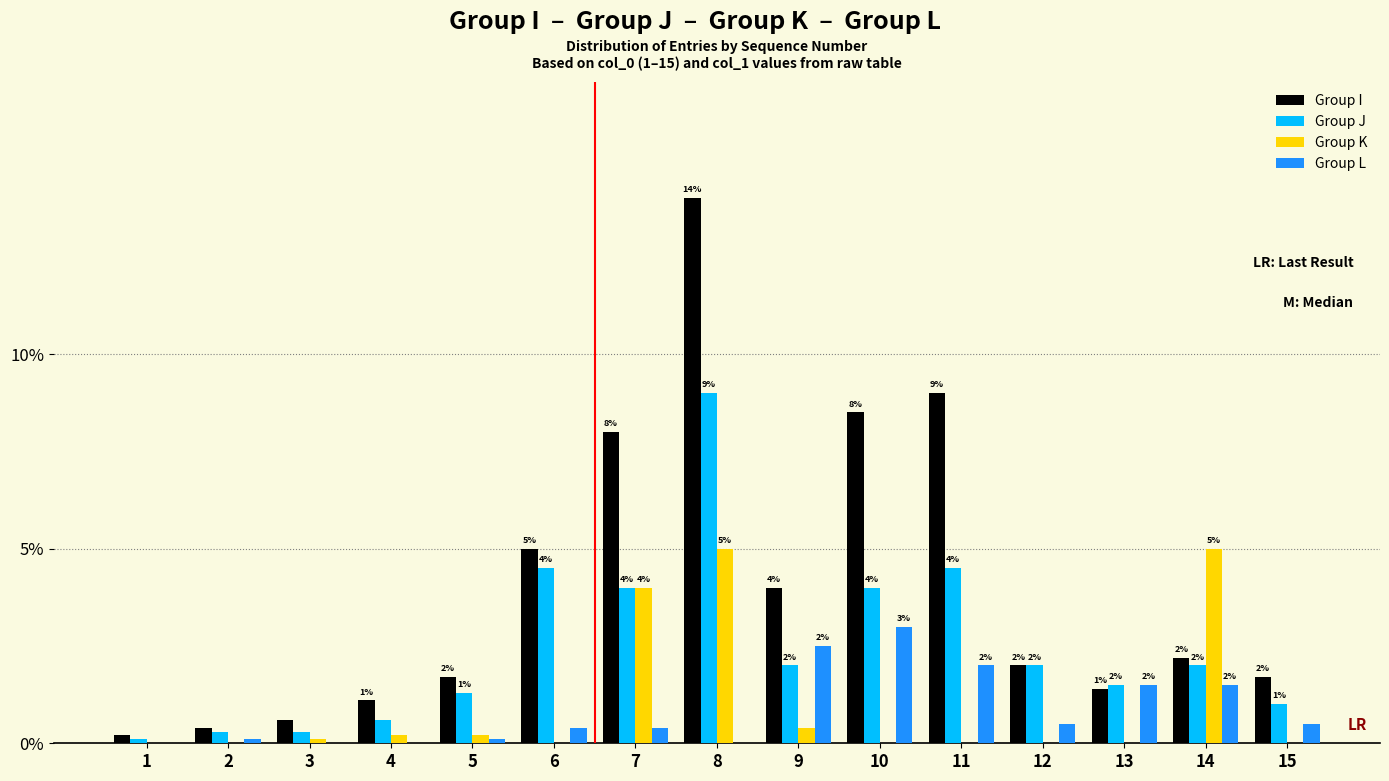

At which label is Group K closest to 2?

9